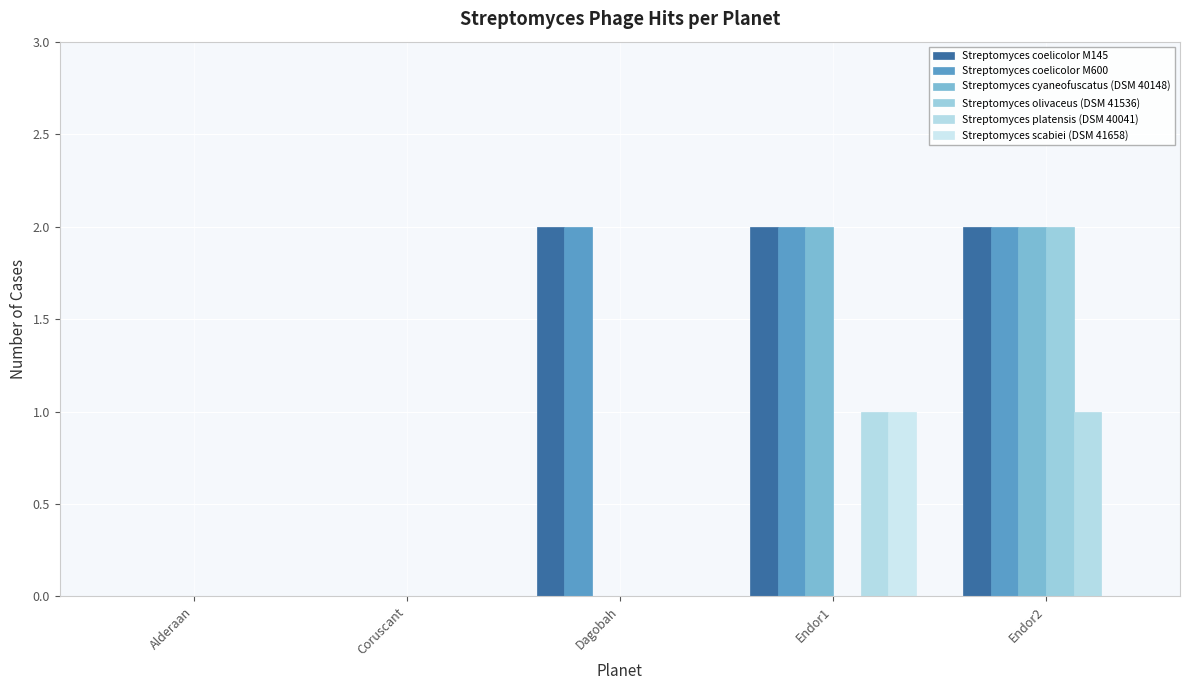

What is the label of the 3rd bar from the left?

Dagobah